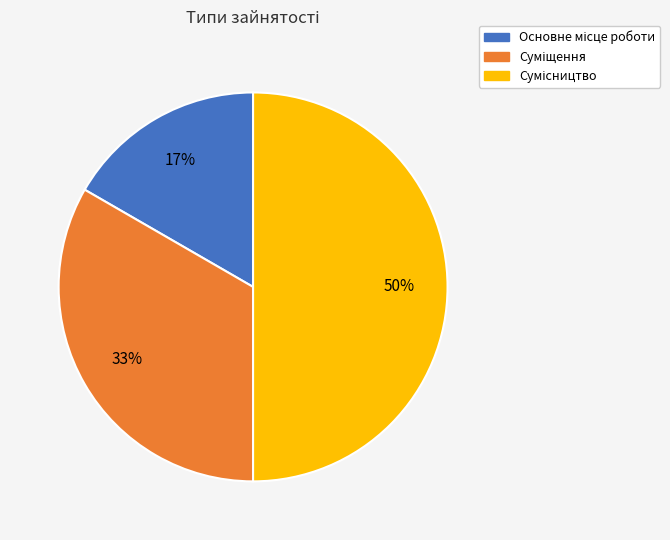

To the nearest percent, what is the difference between the largest and smallest slice percentages?

33%